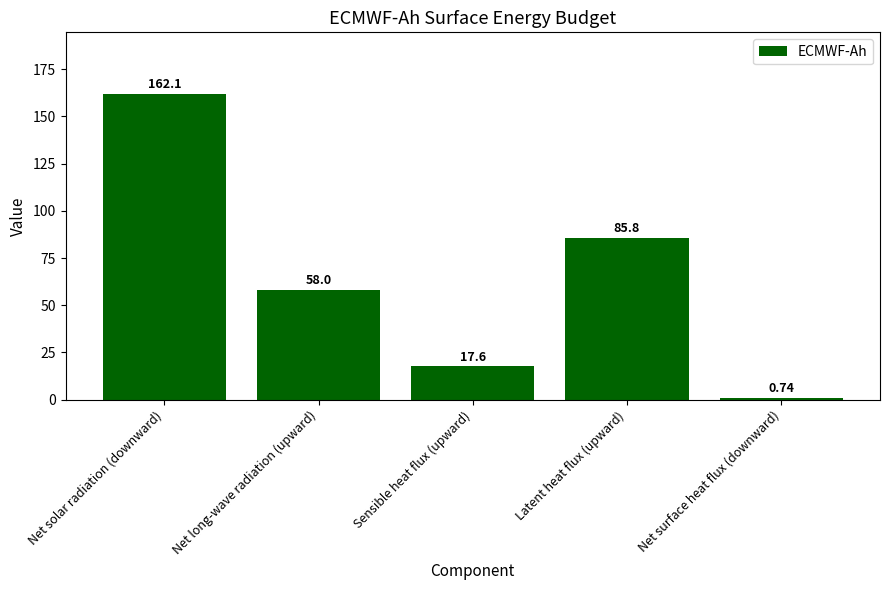

True or false: the data shows 162.1 at Net solar radiation (downward).

True